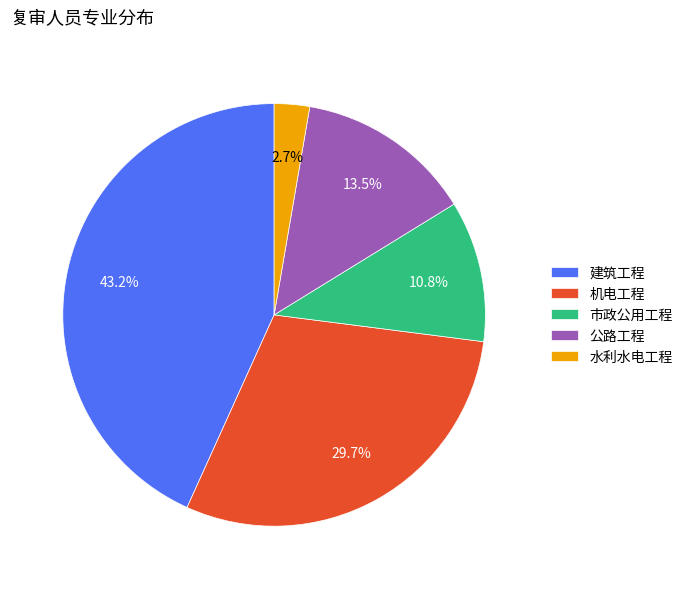

Count the number of slices in the pie.

5